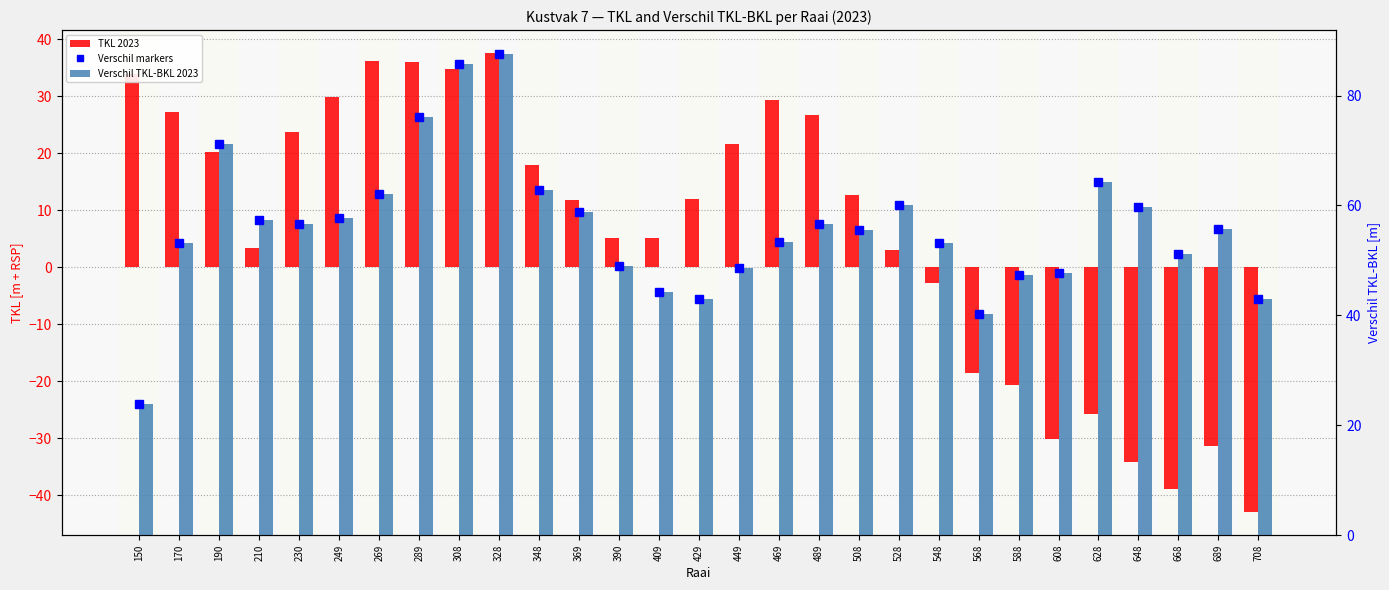

Reading right to left, transcribe all the data shown in this chart.

TKL 2023: -43.0	-31.3	-38.9	-34.2	-25.8	-30.2	-20.6	-18.7	-2.8	3.1	12.6	26.7	29.3	21.6	11.9	5.2	5.0	11.8	17.8	37.5	34.7	36.0	36.1	29.8	23.6	3.3	20.2	27.2	33.8
Verschil markers: 43.0	55.7	51.1	59.8	64.2	47.8	47.4	40.3	53.2	60.1	55.6	56.7	53.3	48.6	42.9	44.2	49.0	58.9	62.8	87.5	85.7	76.0	62.1	57.8	56.6	57.3	71.2	53.2	23.8
Verschil TKL-BKL 2023: 43.0	55.7	51.1	59.8	64.2	47.8	47.4	40.3	53.2	60.1	55.6	56.7	53.3	48.6	42.9	44.2	49.0	58.9	62.8	87.5	85.7	76.0	62.1	57.8	56.6	57.3	71.2	53.2	23.8